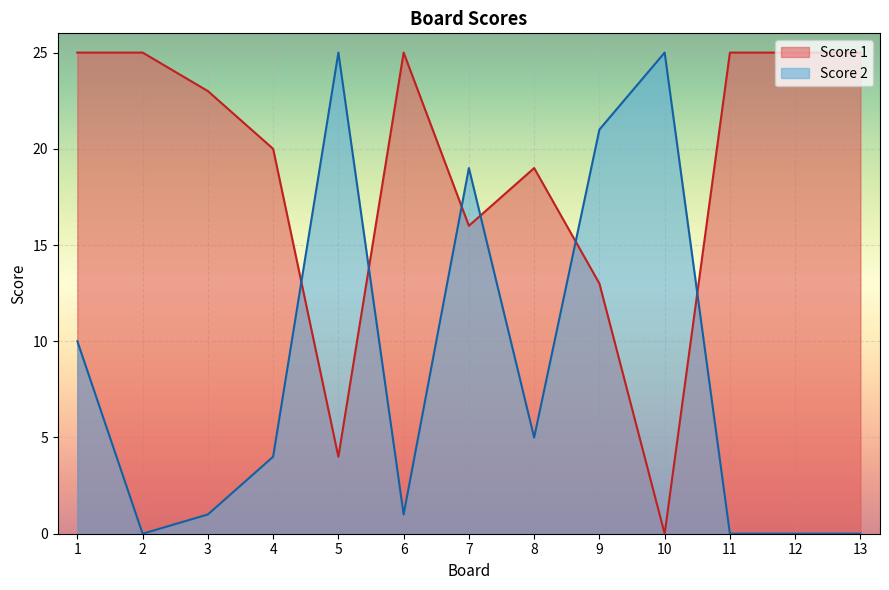

The Score 2 series shows 21 at 9. True or false?

True